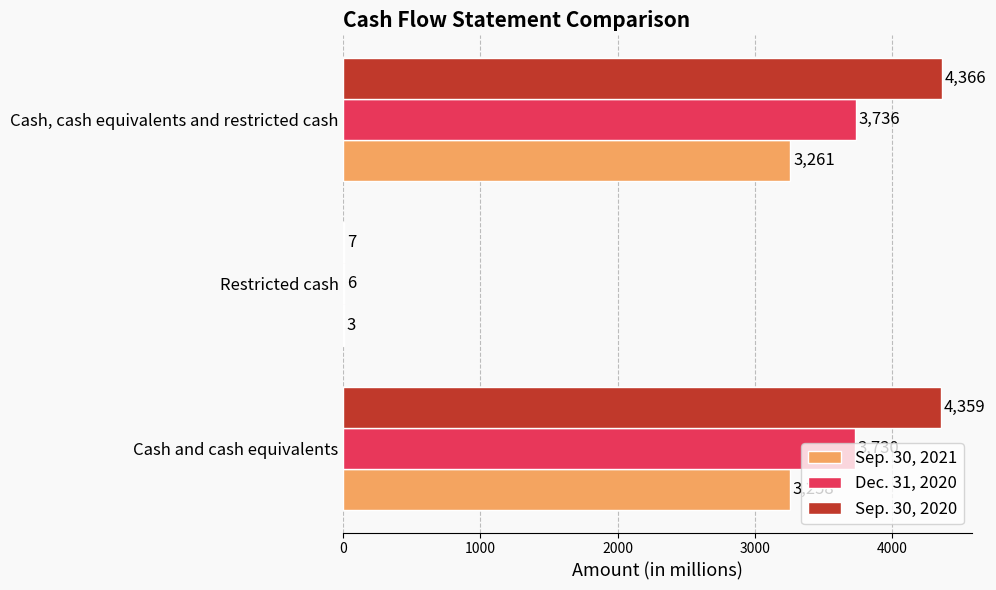

What is the sum of all Sep. 30, 2021 values?

6522